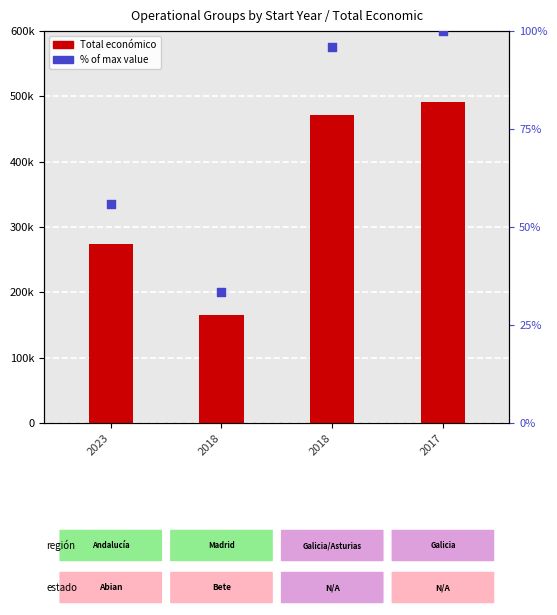

Which series reaches the maximum Y coordinate?

Total económico